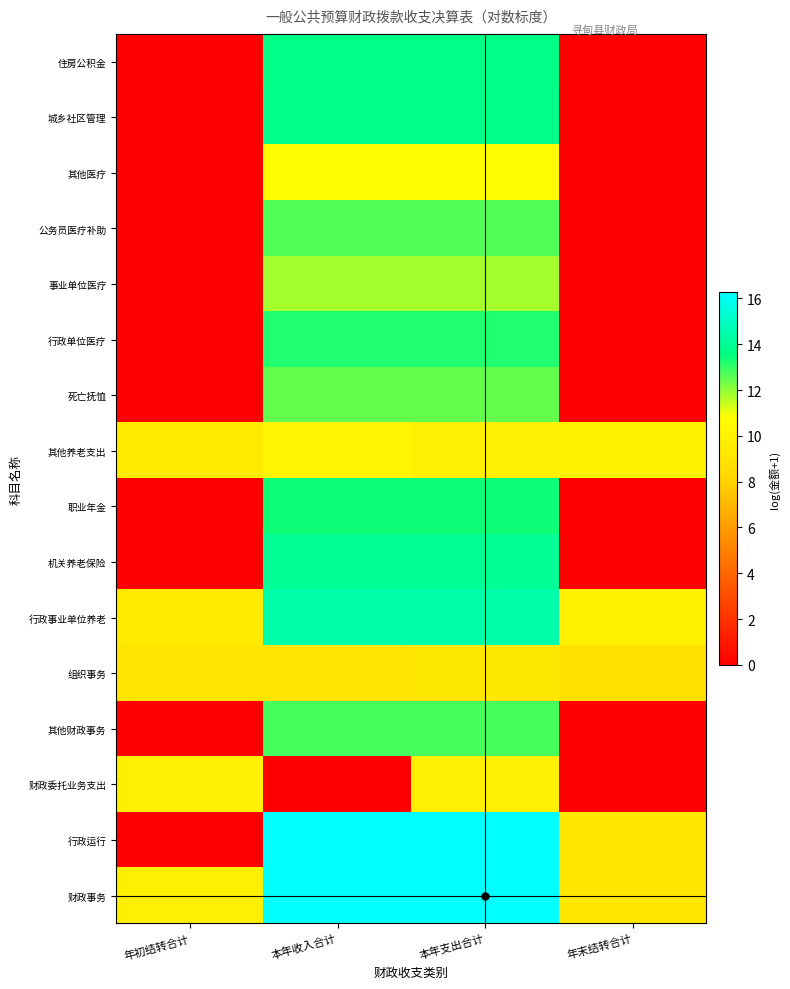

At how many categories does at least one series exceed 6?

4